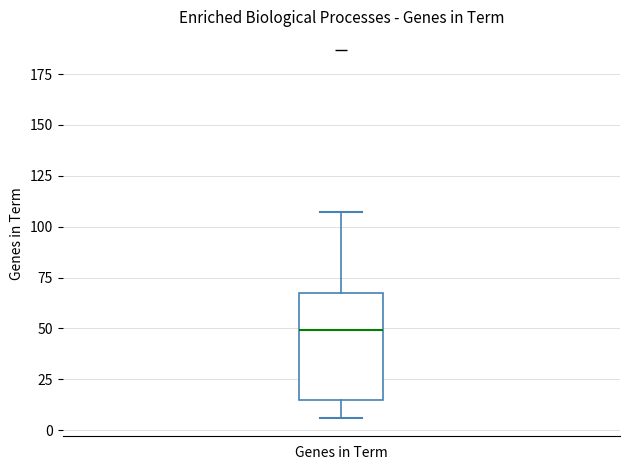

Transcribe this box plot: give where the median line is, the range the box spans, and where the two whiskers end, as read against the y-axis. The values are not printed on the chart, so give them approximately, as read against the axis.

median 50, box 15 to 70, whiskers 5 to 105